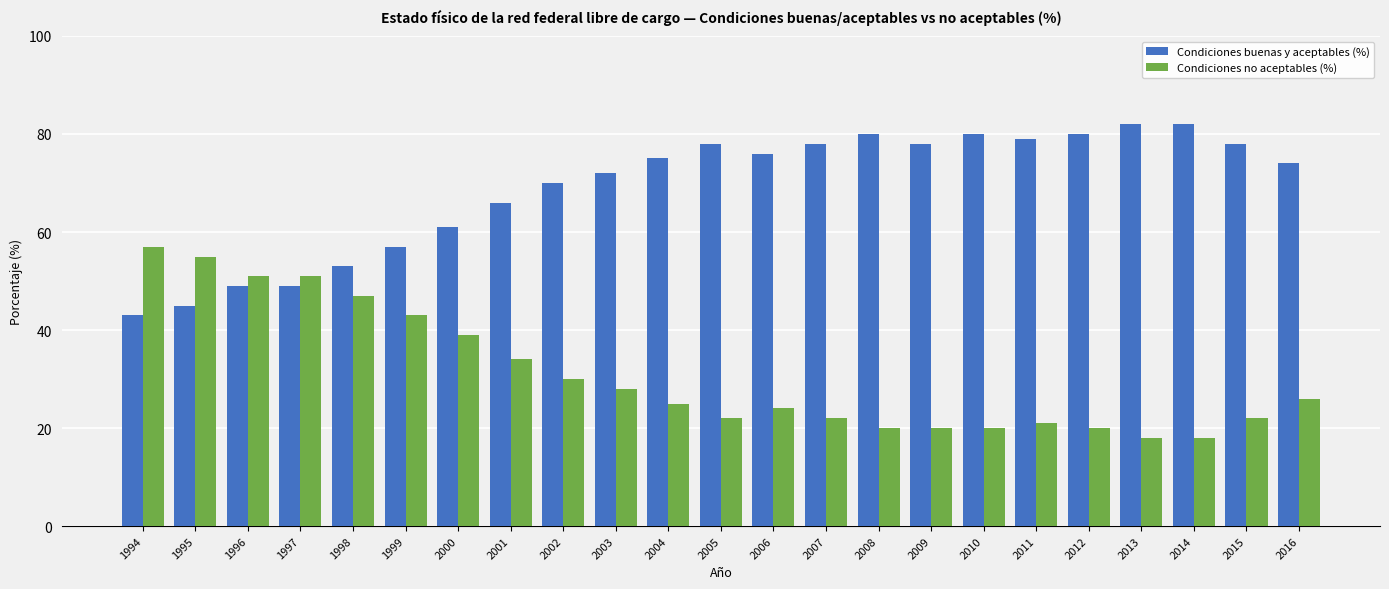

Reading left to right, what are all the values shown in this chart?

Condiciones buenas y aceptables (%): 1994=43	1995=45	1996=49	1997=49	1998=53	1999=57	2000=61	2001=66	2002=70	2003=72	2004=75	2005=78	2006=76	2007=78	2008=80	2009=78	2010=80	2011=79	2012=80	2013=82	2014=82	2015=78	2016=74
Condiciones no aceptables (%): 1994=57	1995=55	1996=51	1997=51	1998=47	1999=43	2000=39	2001=34	2002=30	2003=28	2004=25	2005=22	2006=24	2007=22	2008=20	2009=20	2010=20	2011=21	2012=20	2013=18	2014=18	2015=22	2016=26